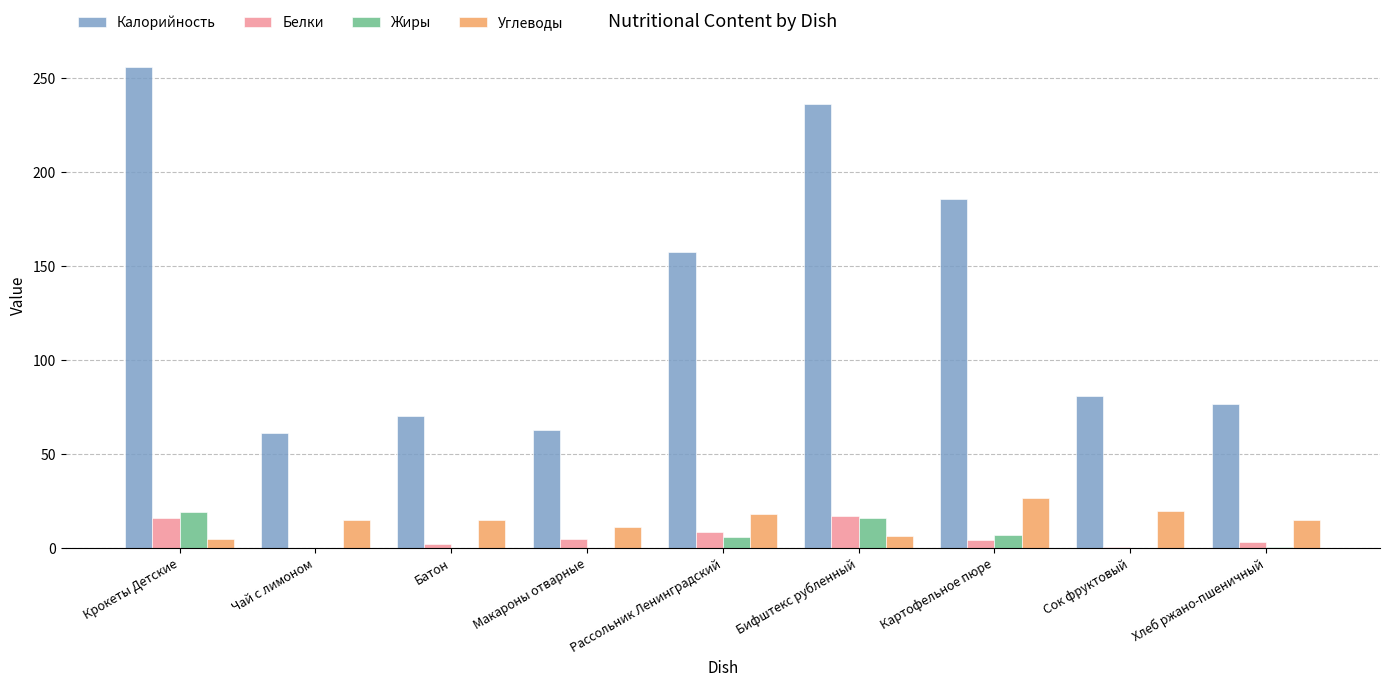

Is the value of Углеводы at Сок фруктовый greater than the value of Белки at Макароны отварные?

Yes